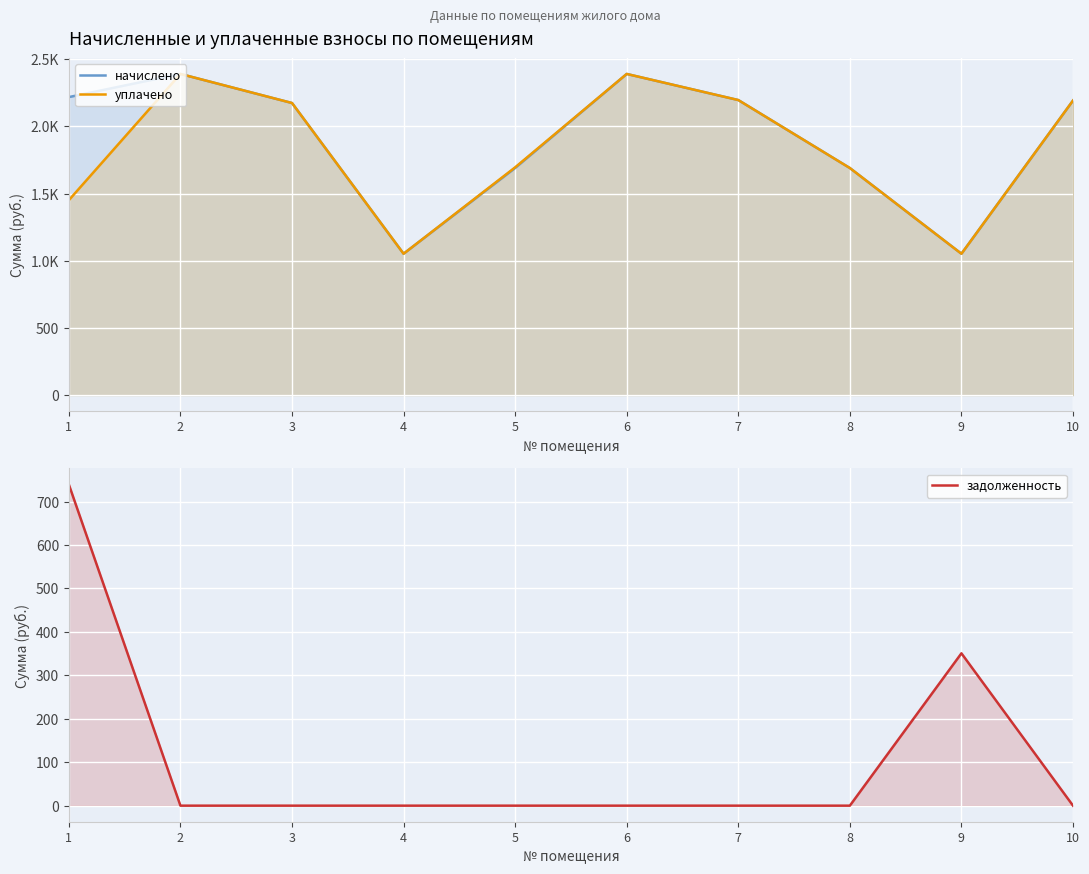

Rank the series at 3 from lowest to highest value.

задолженность, начислено, уплачено